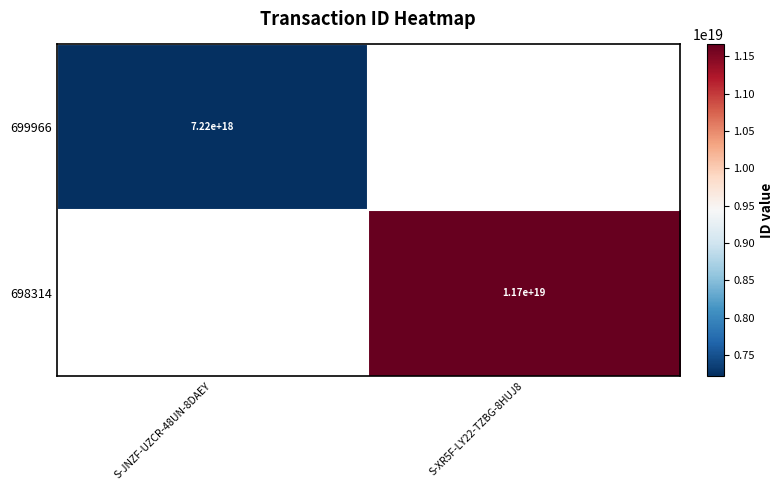

The 698314 series shows 17832970268196876288.0 at S-XR5F-LY22-TZBG-8HUJ8. True or false?

False